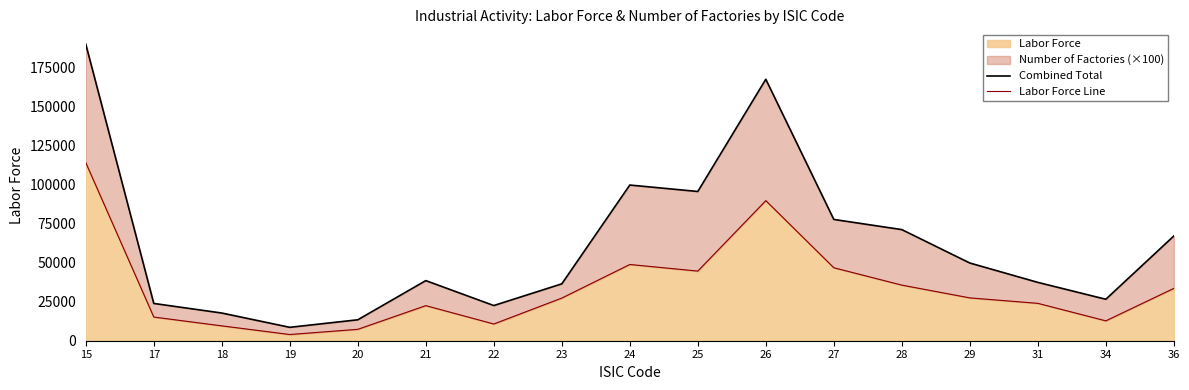

How many lines are shown in the chart?

2